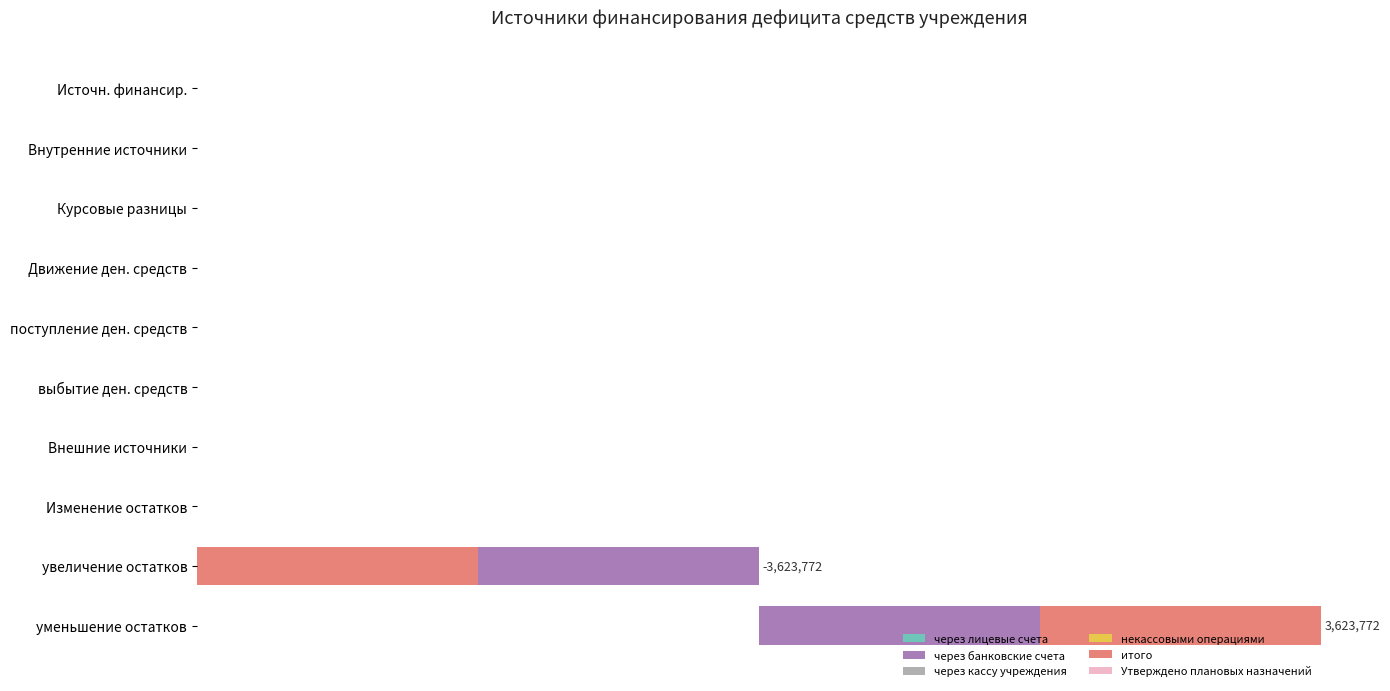

The некассовыми операциями series shows 1.0 at 2. True or false?

False